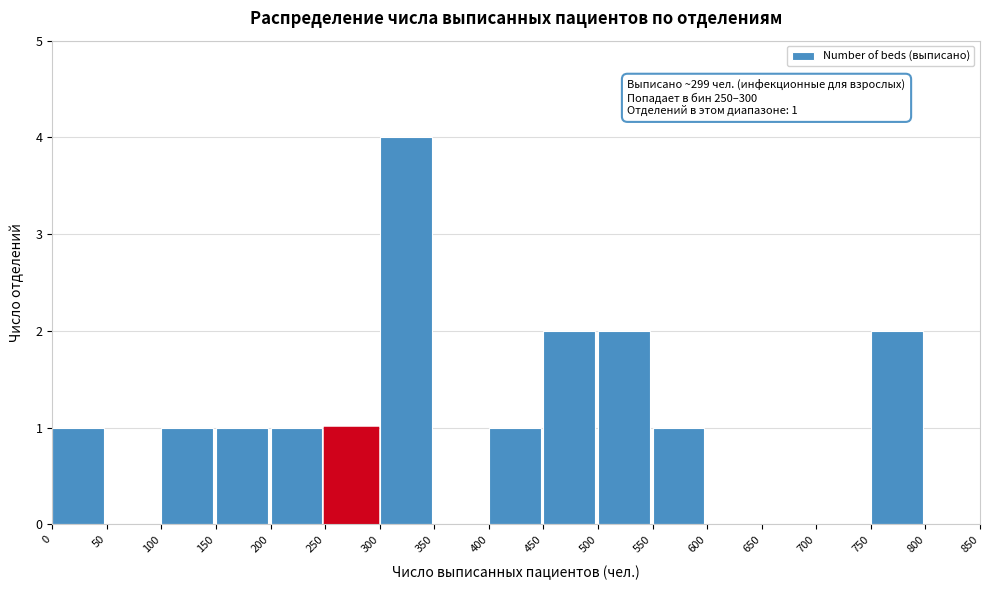

Which range on the x-axis has the tallest bar?

300 to 350